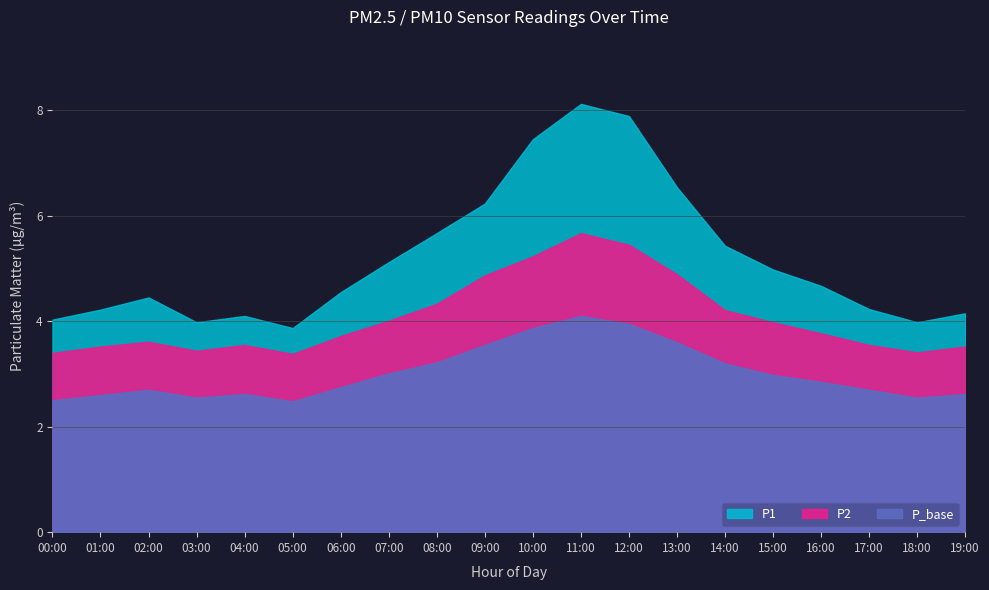

At 09:00, list the series in order from largest to smallest.

P1, P2, P_base